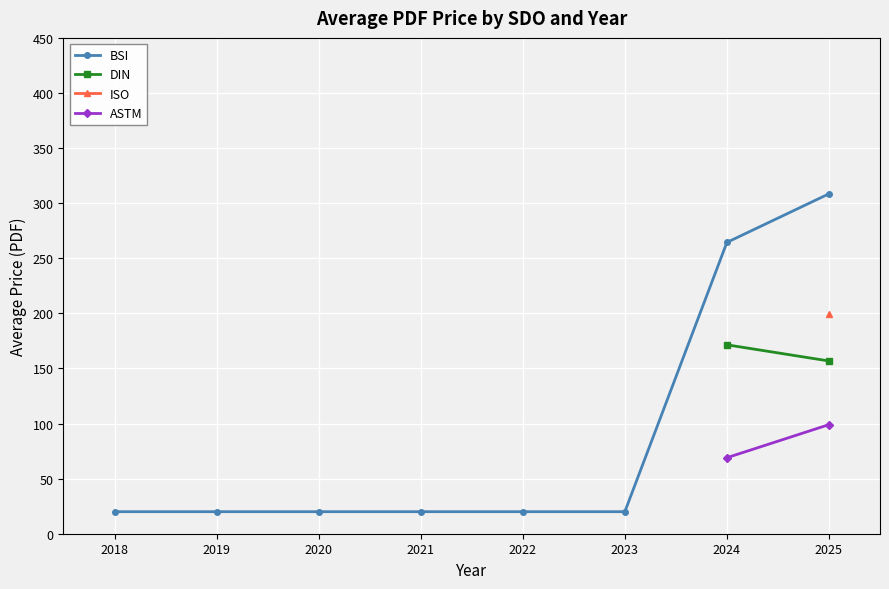

True or false: ISO and ASTM intersect in this chart.

False